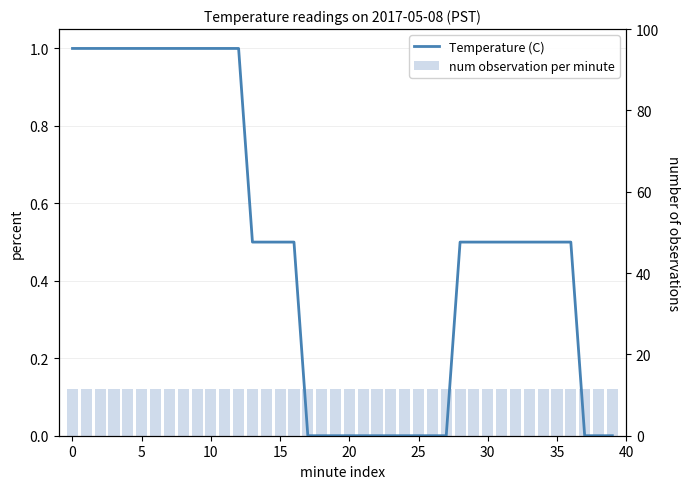

Reading left to right, transcribe all the data shown in this chart.

Temperature (C): 1.0	1.0	1.0	1.0	1.0	1.0	1.0	1.0	1.0	1.0	1.0	1.0	1.0	0.5	0.5	0.5	0.5	0.0	0.0	0.0	0.0	0.0	0.0	0.0	0.0	0.0	0.0	0.0	0.5	0.5	0.5	0.5	0.5	0.5	0.5	0.5	0.5	0.0	0.0	0.0
num observation per minute: 0.1	0.1	0.1	0.1	0.1	0.1	0.1	0.1	0.1	0.1	0.1	0.1	0.1	0.1	0.1	0.1	0.1	0.1	0.1	0.1	0.1	0.1	0.1	0.1	0.1	0.1	0.1	0.1	0.1	0.1	0.1	0.1	0.1	0.1	0.1	0.1	0.1	0.1	0.1	0.1